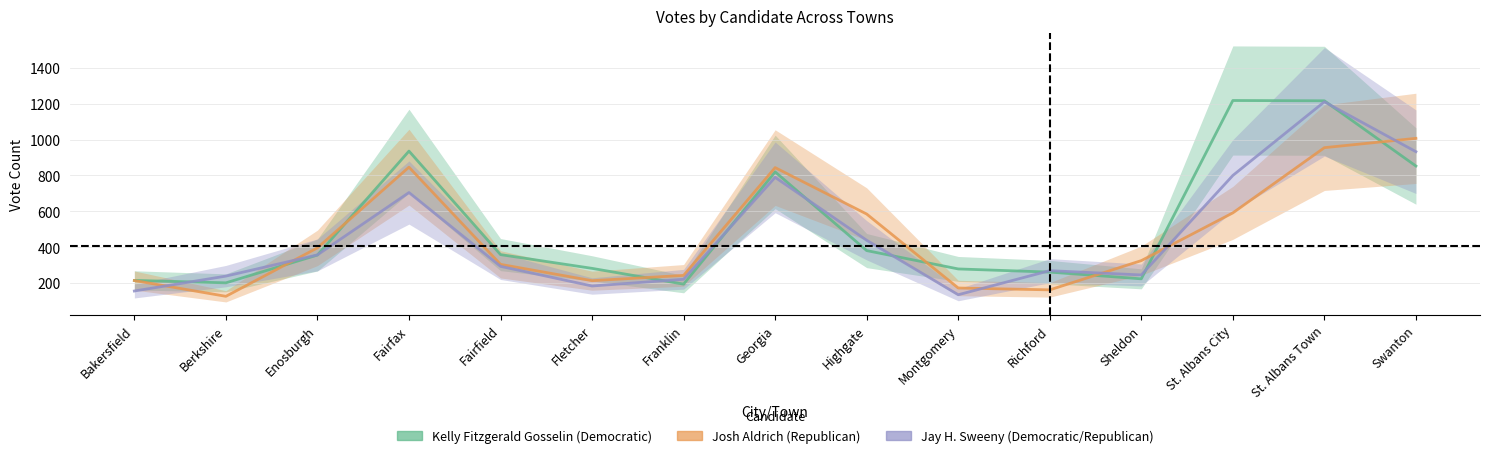

True or false: Josh Aldrich (Republican) and Kelly Fitzgerald Gosselin (Democratic) cross at least once.

True